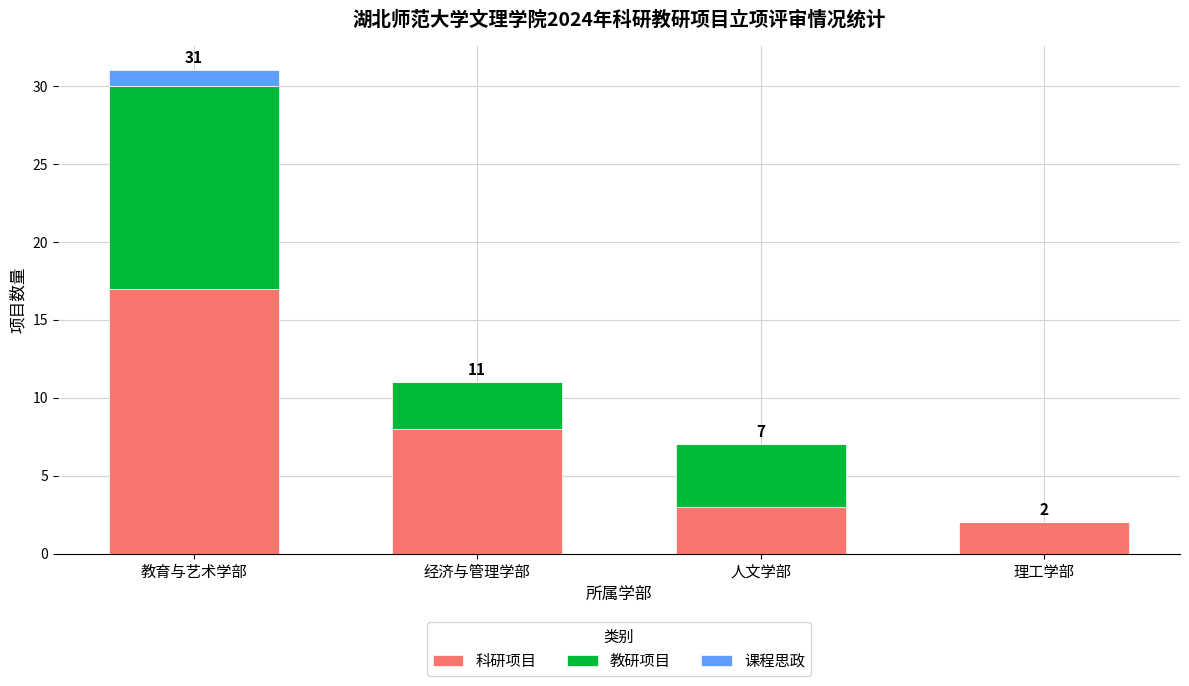

Reading left to right, list the values for the 科研项目 series.

教育与艺术学部=17	经济与管理学部=8	人文学部=3	理工学部=2